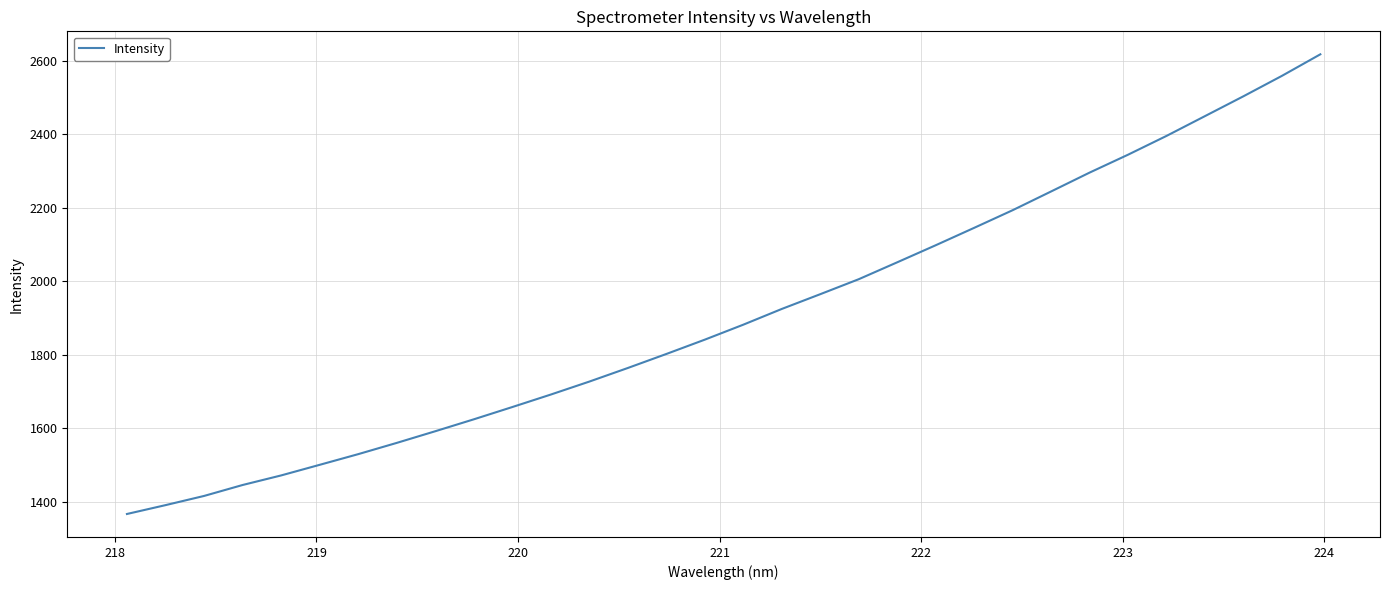

What is the smallest value displayed?

1367.3